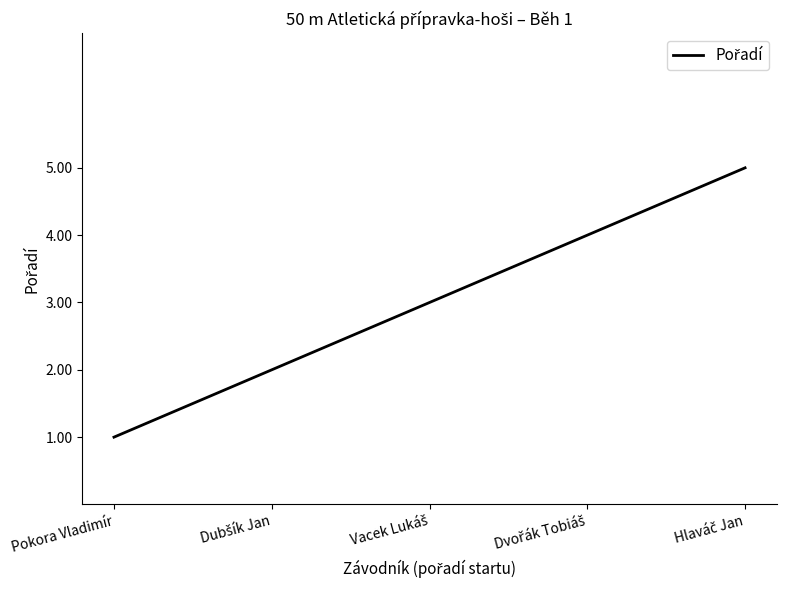

Is it true that the value at Pokora Vladimír is 1?

True